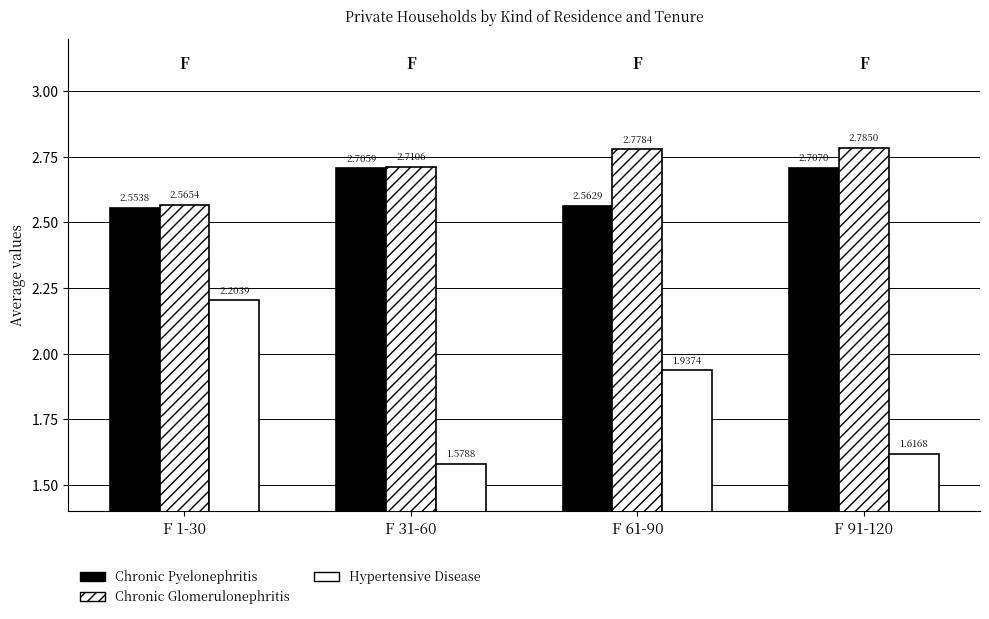

Reading left to right, list all the values displayed in this chart.

Chronic Pyelonephritis: F 1-30=2.6	F 31-60=2.7	F 61-90=2.6	F 91-120=2.7
Chronic Glomerulonephritis: F 1-30=2.6	F 31-60=2.7	F 61-90=2.8	F 91-120=2.8
Hypertensive Disease: F 1-30=2.2	F 31-60=1.6	F 61-90=1.9	F 91-120=1.6